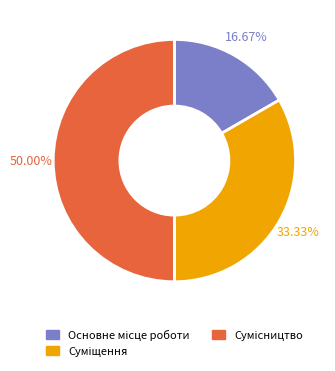

Count the number of slices in the pie.

3